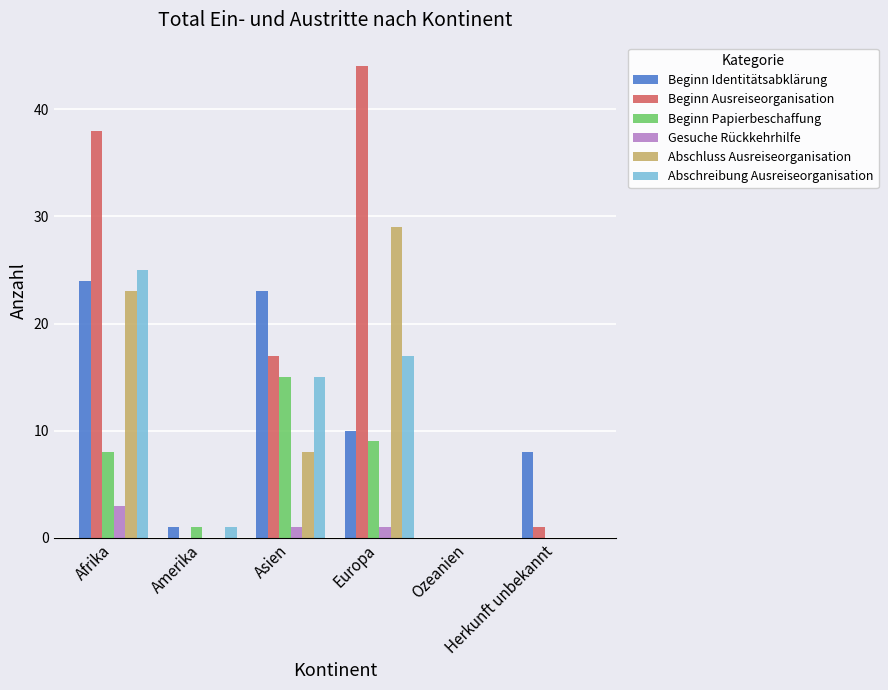

Where is Beginn Identitätsabklärung nearest to the value 12?

Europa